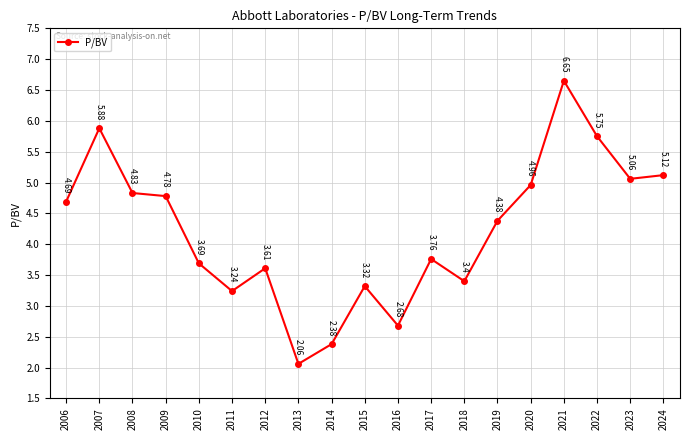

What is the ratio of the value at 2017 to the value at 2023?

0.7